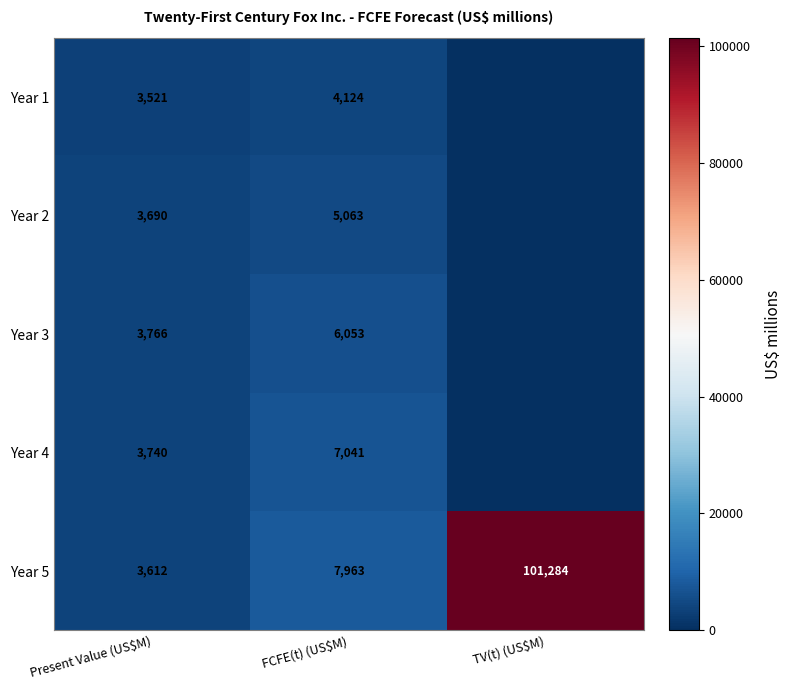

At which category does the chart reach its minimum across all series?

TV(t) (US$M)